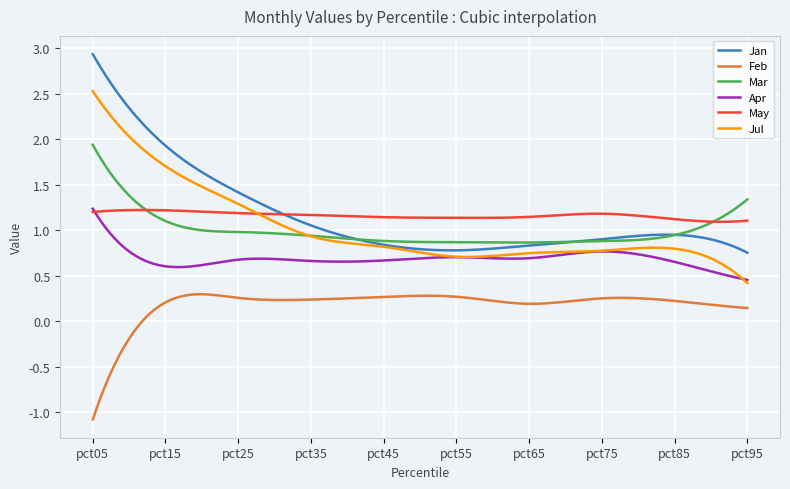

Count the number of categories in the chart.

300